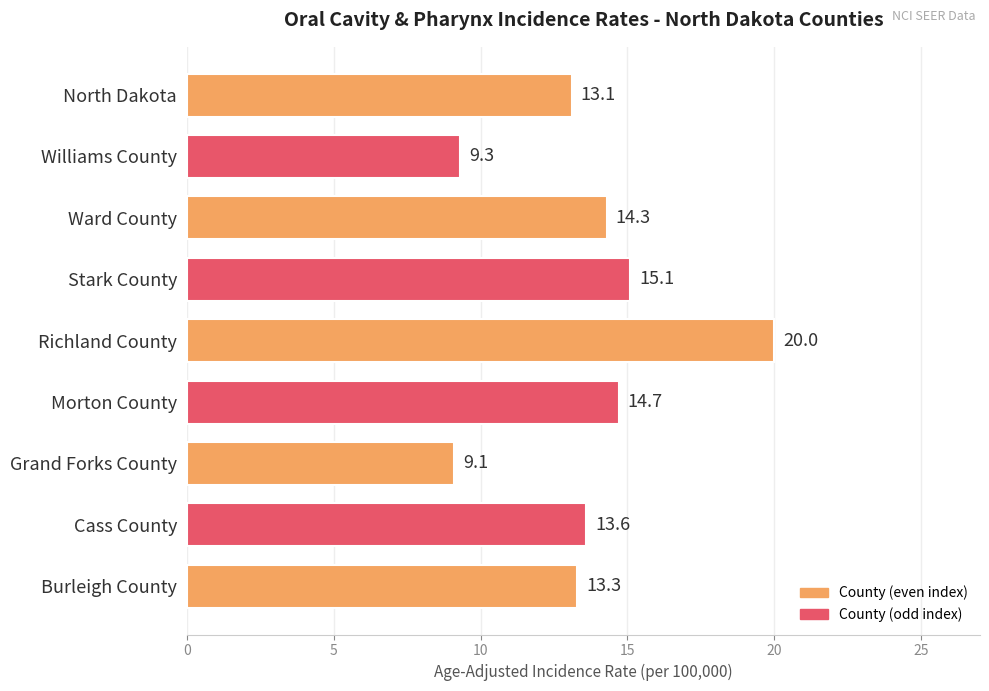

What is the sum of all values?

122.5